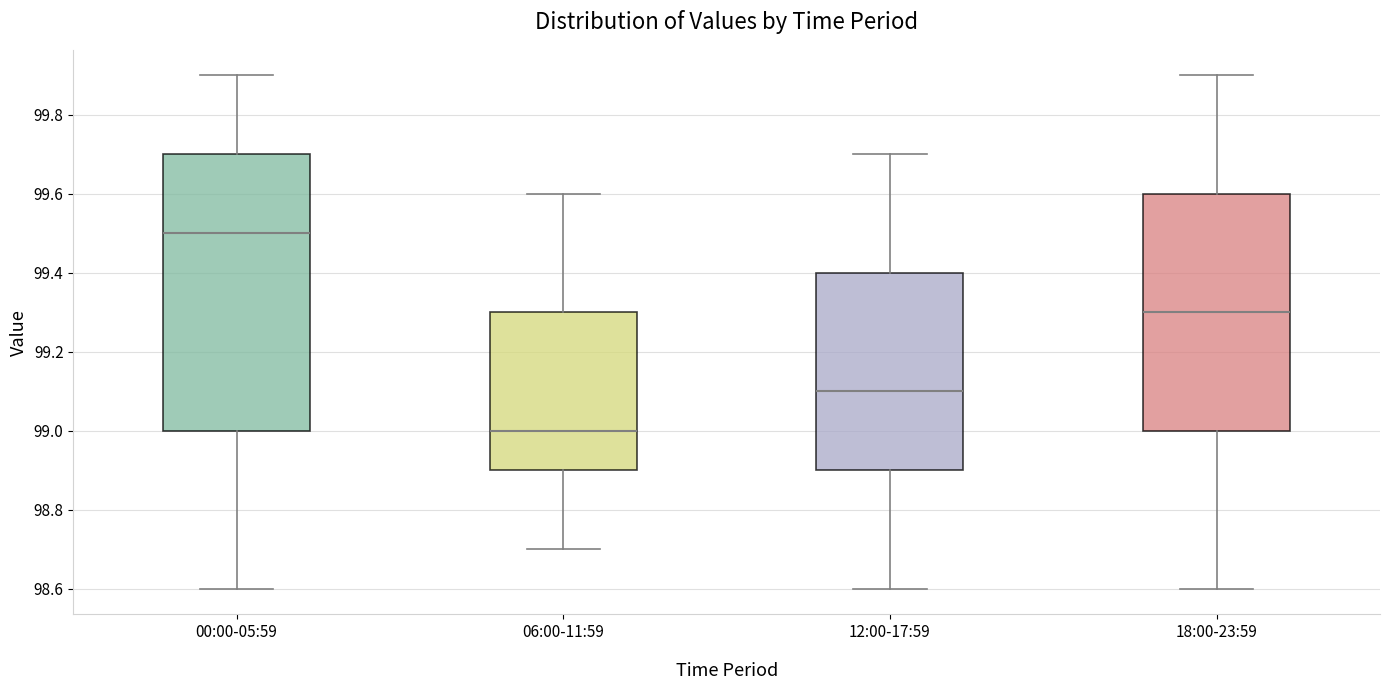

Reading left to right, read every box against the y-axis: the position of its median line, the range the box covers, and the ends of its whiskers. The values are not printed on the chart, so give them approximately, as read against the axis.

00:00-05:59: median 99.5, box 99.0 to 99.7, whiskers 98.6 to 99.9
06:00-11:59: median 99.0, box 98.9 to 99.3, whiskers 98.7 to 99.6
12:00-17:59: median 99.1, box 98.9 to 99.4, whiskers 98.6 to 99.7
18:00-23:59: median 99.3, box 99.0 to 99.6, whiskers 98.6 to 99.9